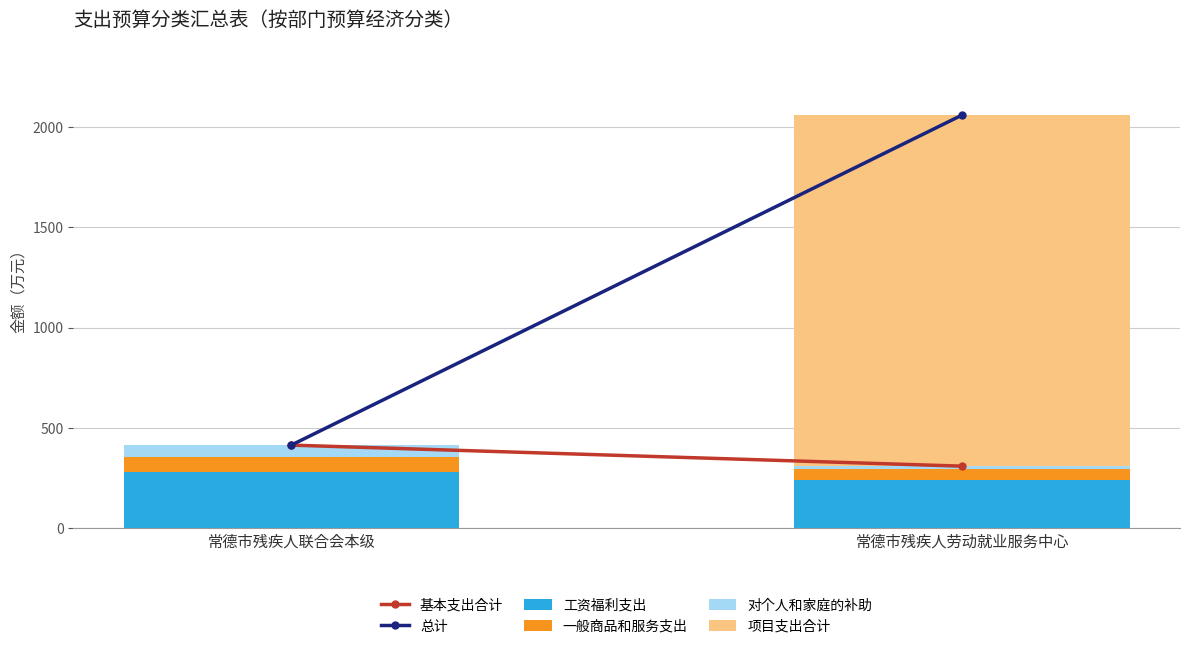

The value of 工资福利支出 at 常德市残疾人劳动就业服务中心 is 157.9. True or false?

False